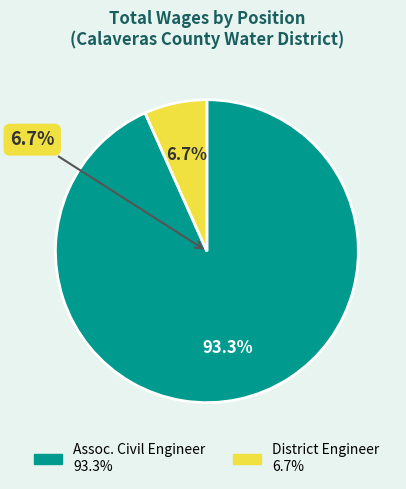

Do District Engineer and Assoc. Civil Engineer together represent more than half of the pie?

Yes